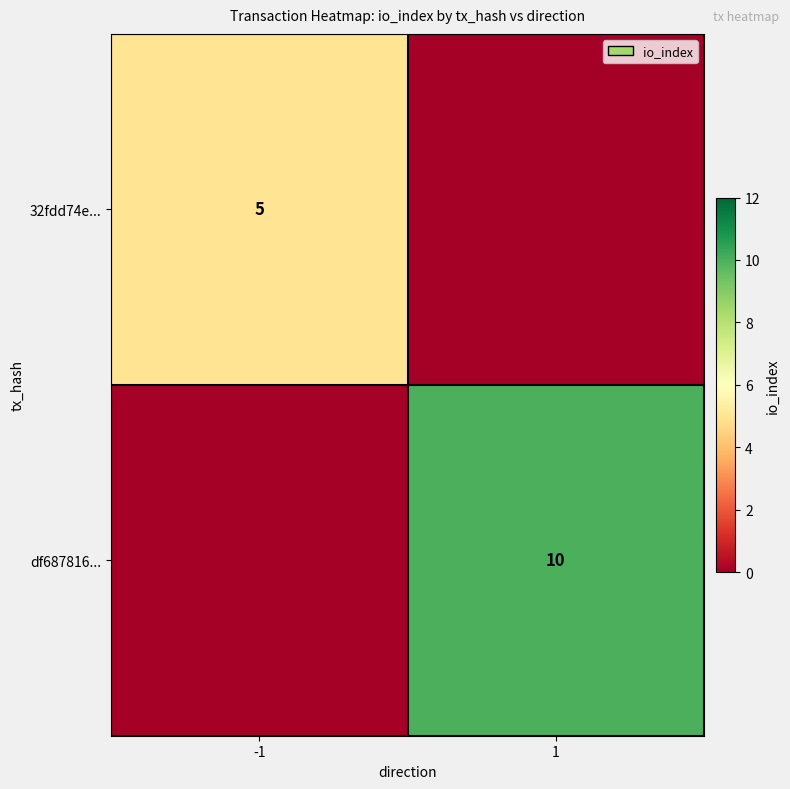

How many categories are shown in the chart?

2